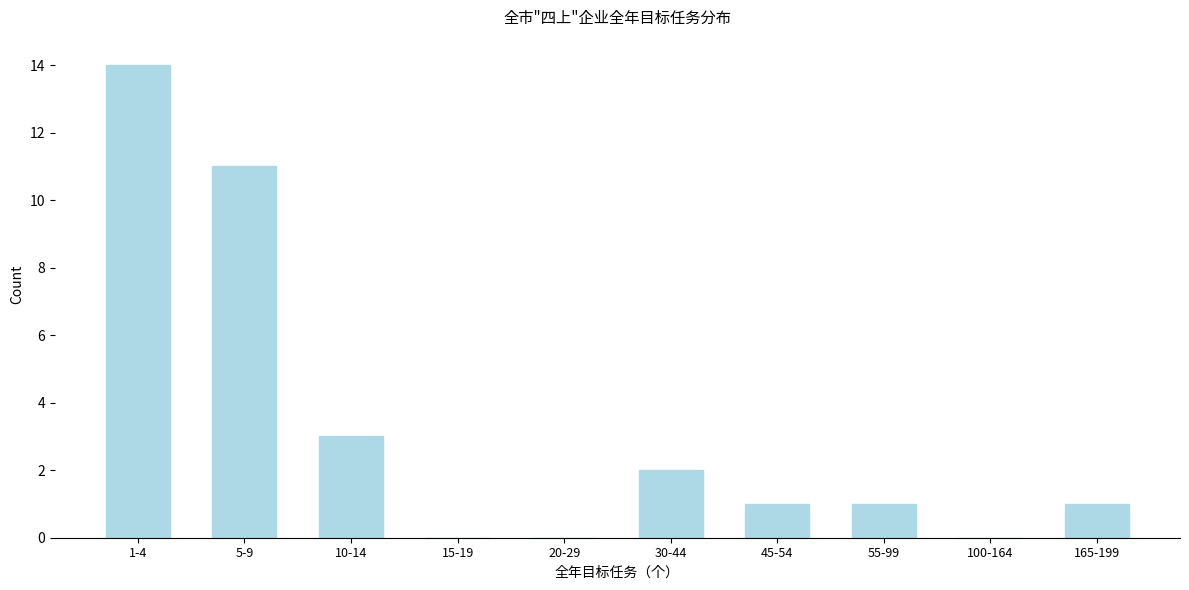

Reading right to left, transcribe all the data shown in this chart.

165-199=1	100-164=0	55-99=1	45-54=1	30-44=2	20-29=0	15-19=0	10-14=3	5-9=11	1-4=14